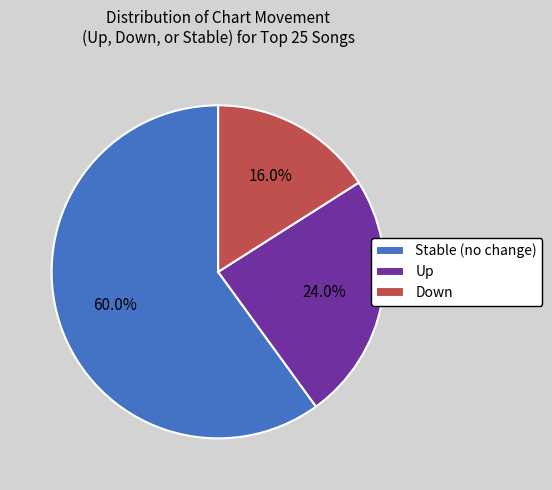

Is there a majority slice in this chart?

Yes